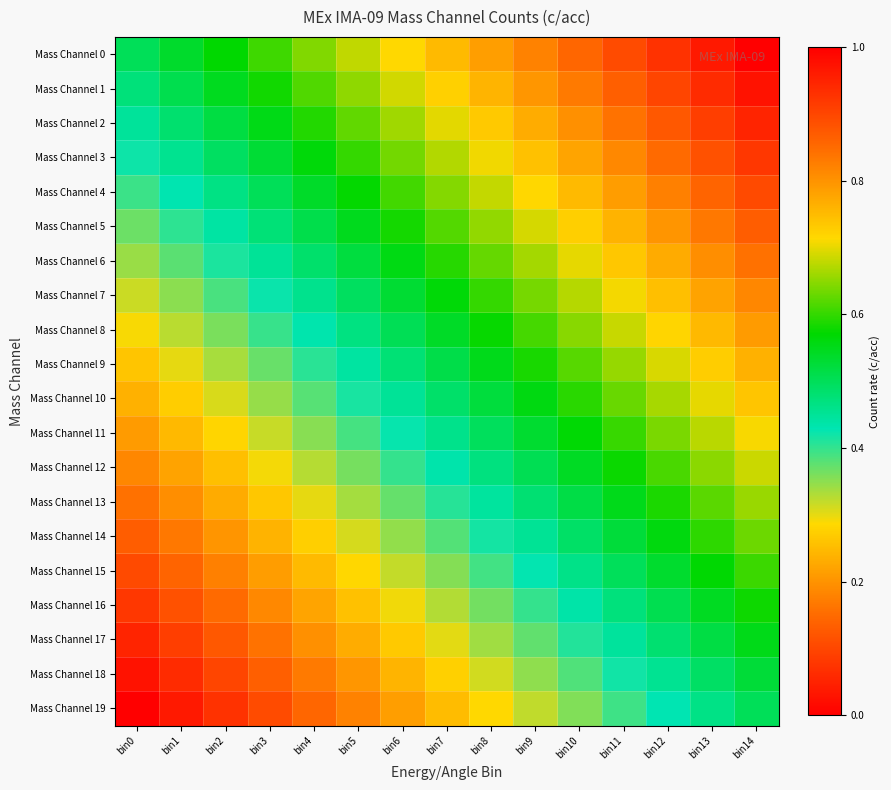

Which category has the highest value across all series?

bin14